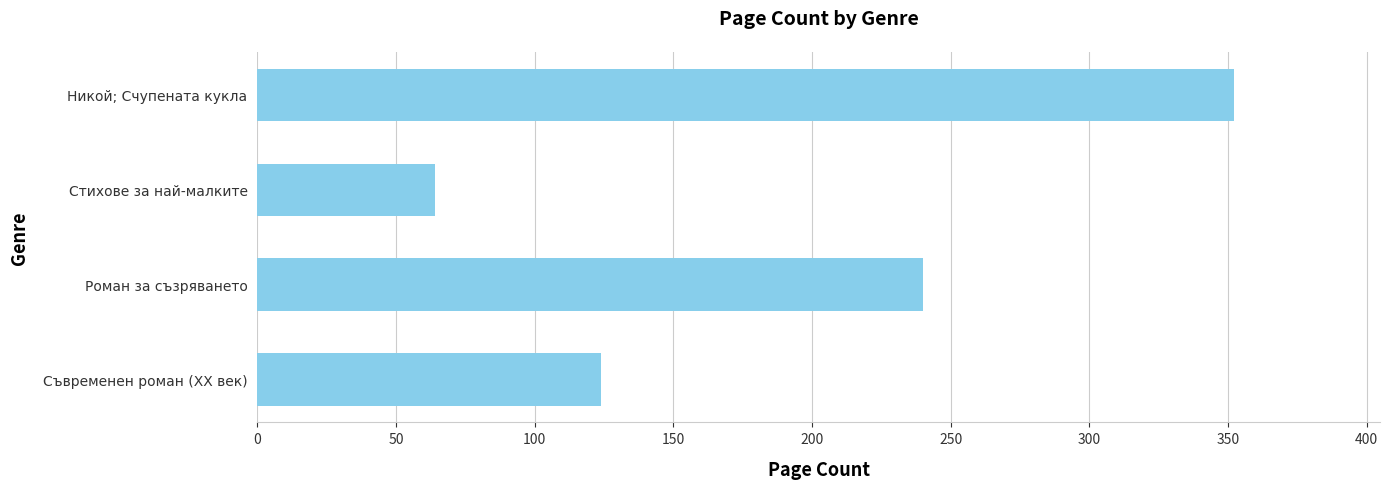

The value at Роман за съзряването is 361. True or false?

False